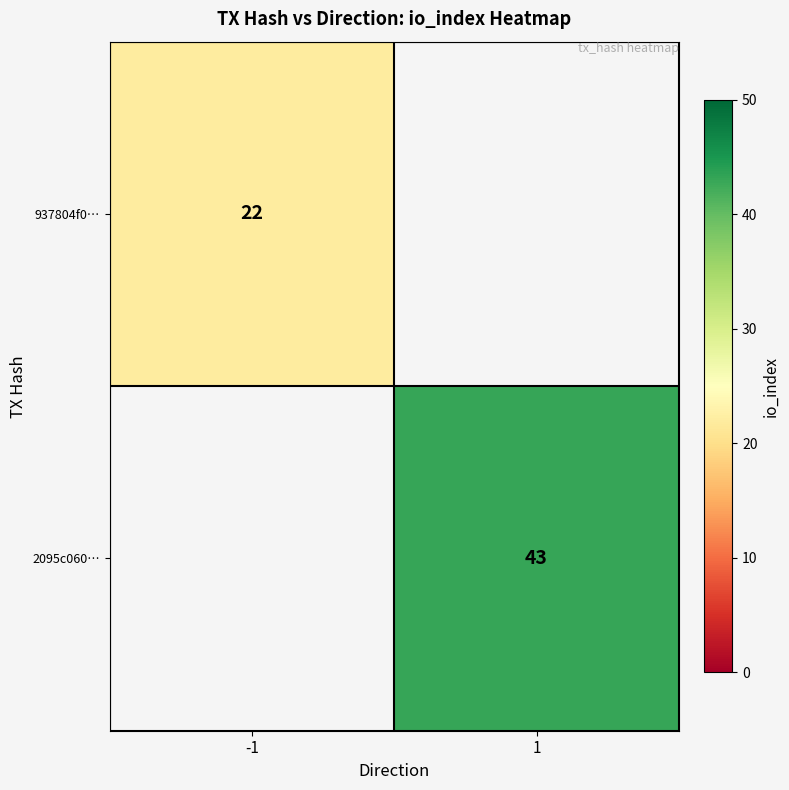

Count the number of data series in this chart.

2